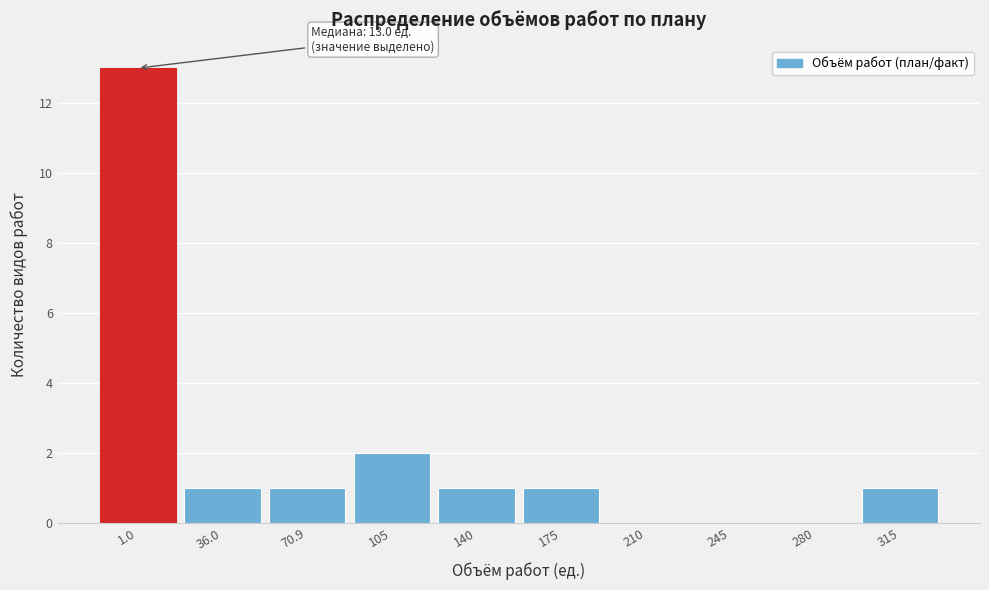

Reading right to left, what are all the values shown in this chart?

315=1	280=0	245=0	210=0	175=1	140=1	105=2	70.9=1	36.0=1	1.0=13